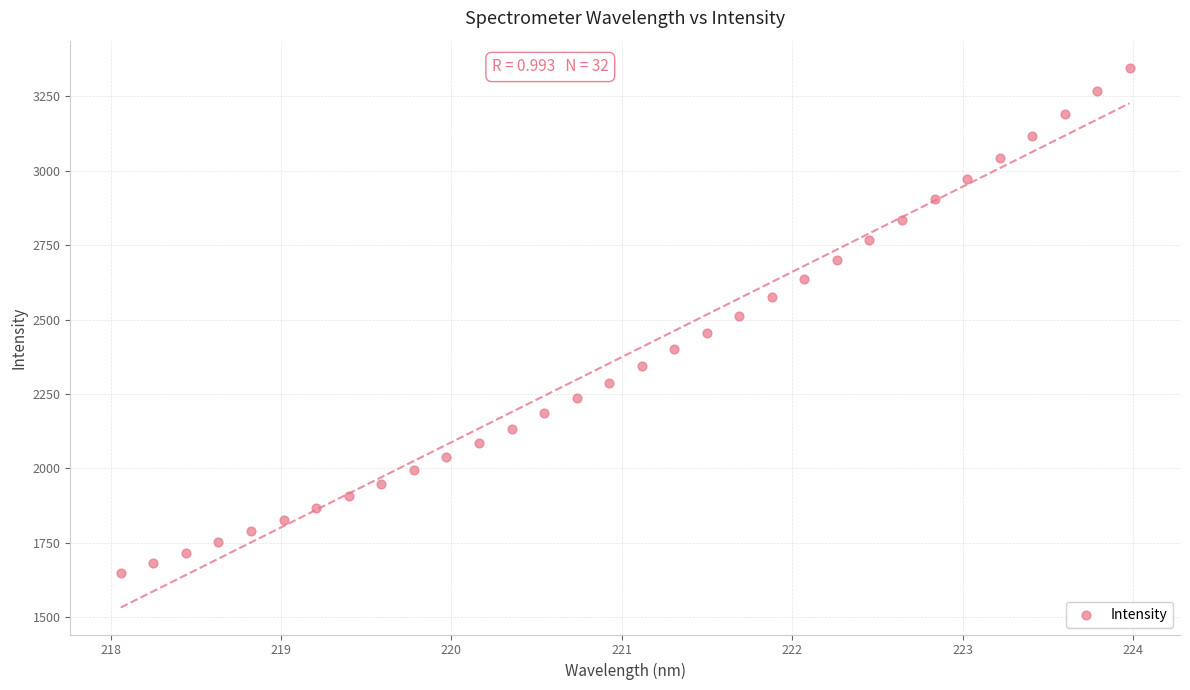

What is the range of Y values (max minus min)?

1699.1